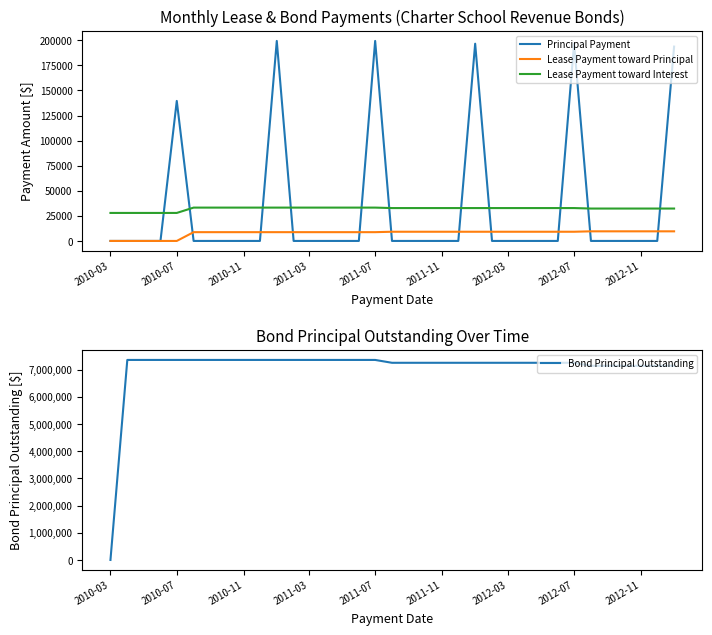

The value of Lease Payment toward Interest at 2010-03 is 27916.0. True or false?

True